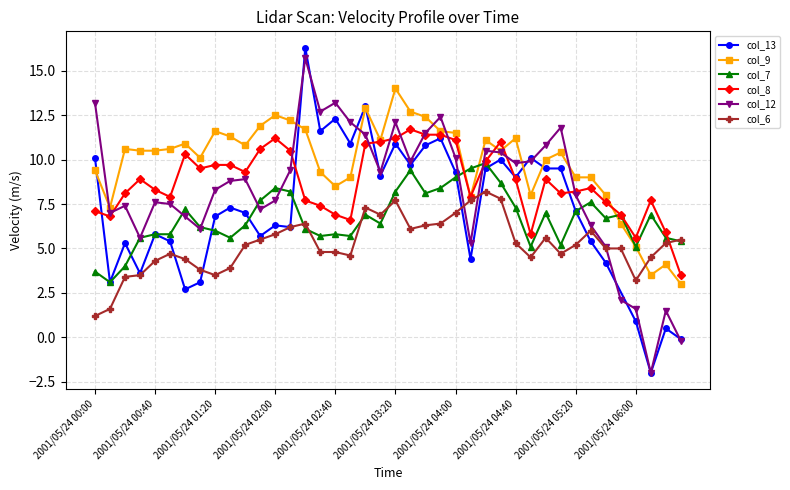

Between 2001/05/24 04:40 and 2001/05/24 06:00, which series saw the biggest shift?

col_12